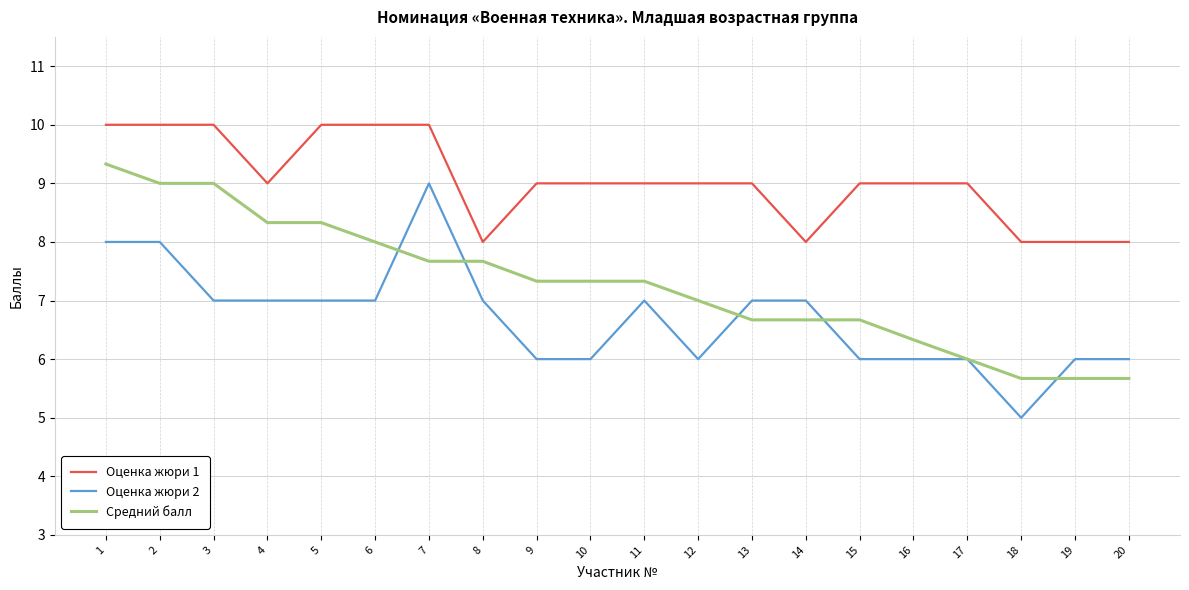

Is the value of Средний балл at 16 greater than the value of Оценка жюри 1 at 20?

No